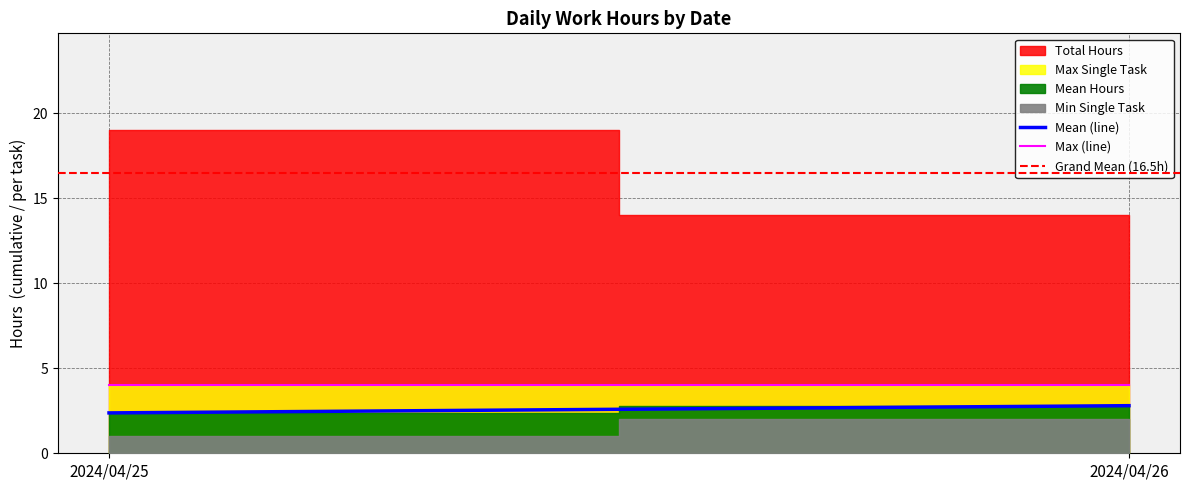

True or false: Max (line) has a value of 1.6 at 2024/04/26.

False